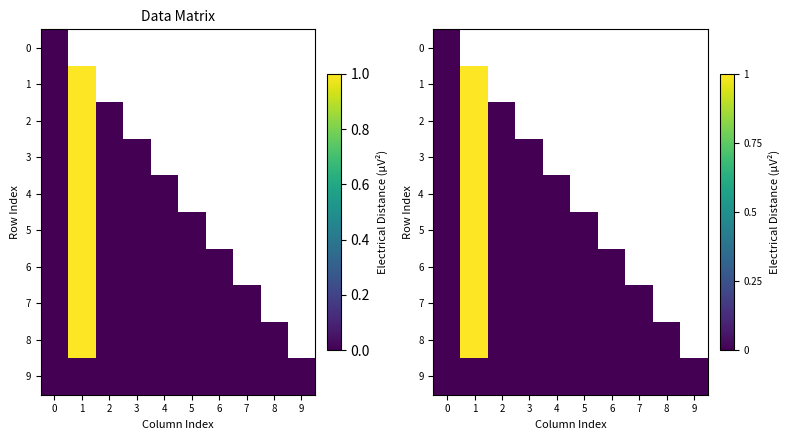

Which has a higher value, 0 or 4?

4